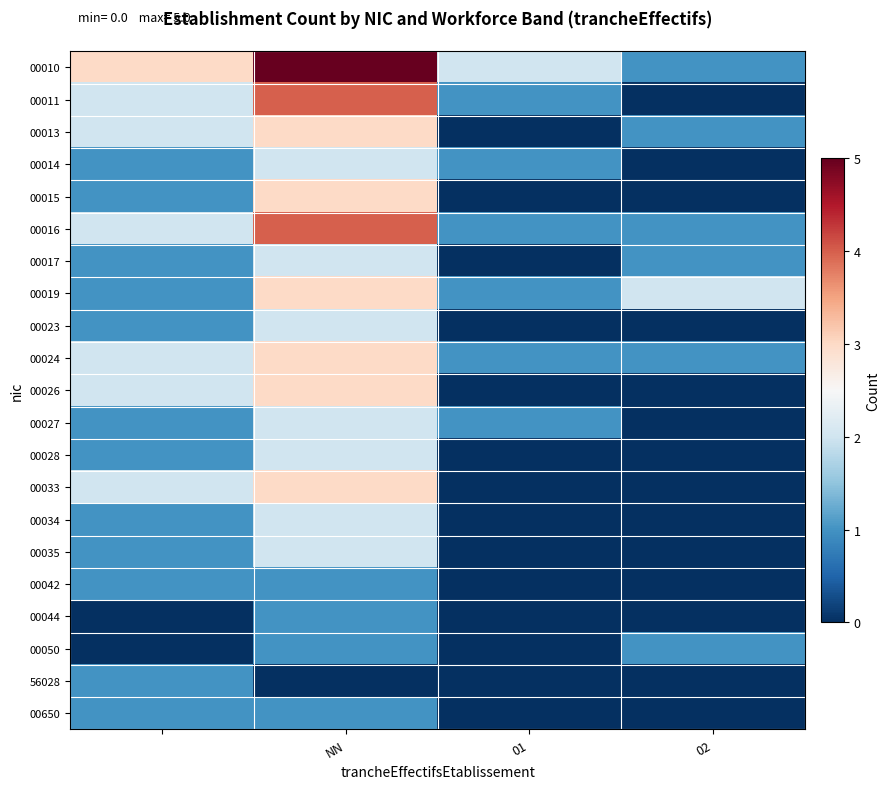

Which series has the largest total across all categories?

00010